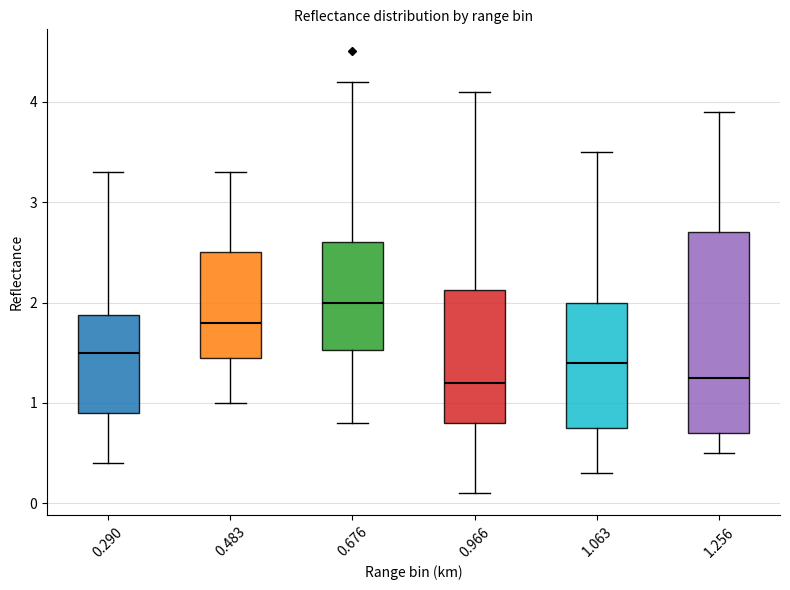

Reading left to right, transcribe this box plot: for each box, give where its median line is, the range the box spans, and where its two whiskers end, as read against the y-axis. The values are not printed on the chart, so give them approximately, as read against the axis.

0.290: median 1.5, box 0.9 to 1.9, whiskers 0.4 to 3.3
0.483: median 1.8, box 1.5 to 2.5, whiskers 1.0 to 3.3
0.676: median 2.0, box 1.5 to 2.6, whiskers 0.8 to 4.2
0.966: median 1.2, box 0.8 to 2.1, whiskers 0.1 to 4.1
1.063: median 1.4, box 0.8 to 2.0, whiskers 0.3 to 3.5
1.256: median 1.3, box 0.7 to 2.7, whiskers 0.5 to 3.9